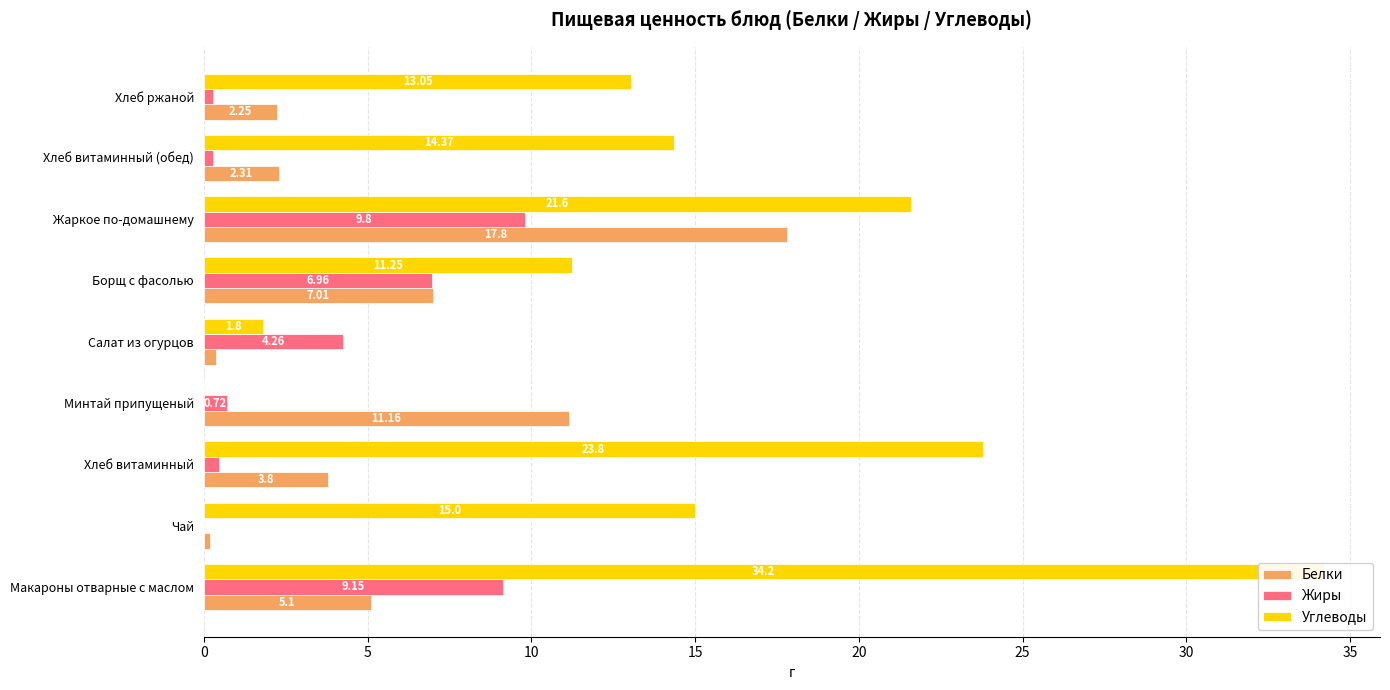

How many data points in Углеводы are above 14?

5